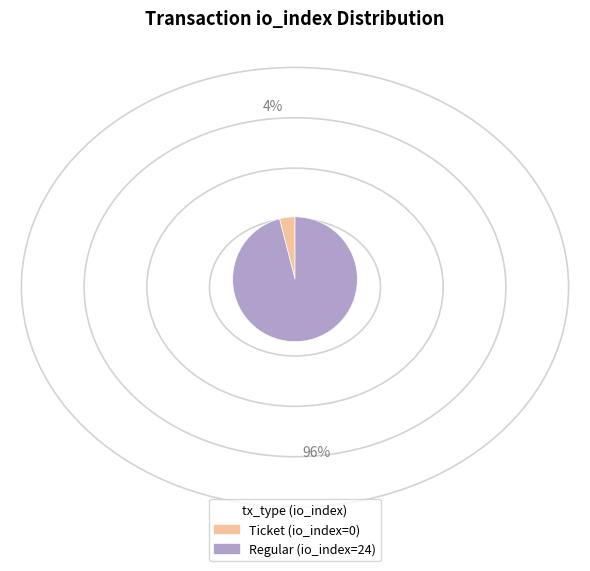

Is it true that Ticket (io_index=0) is 12% of the pie?

False